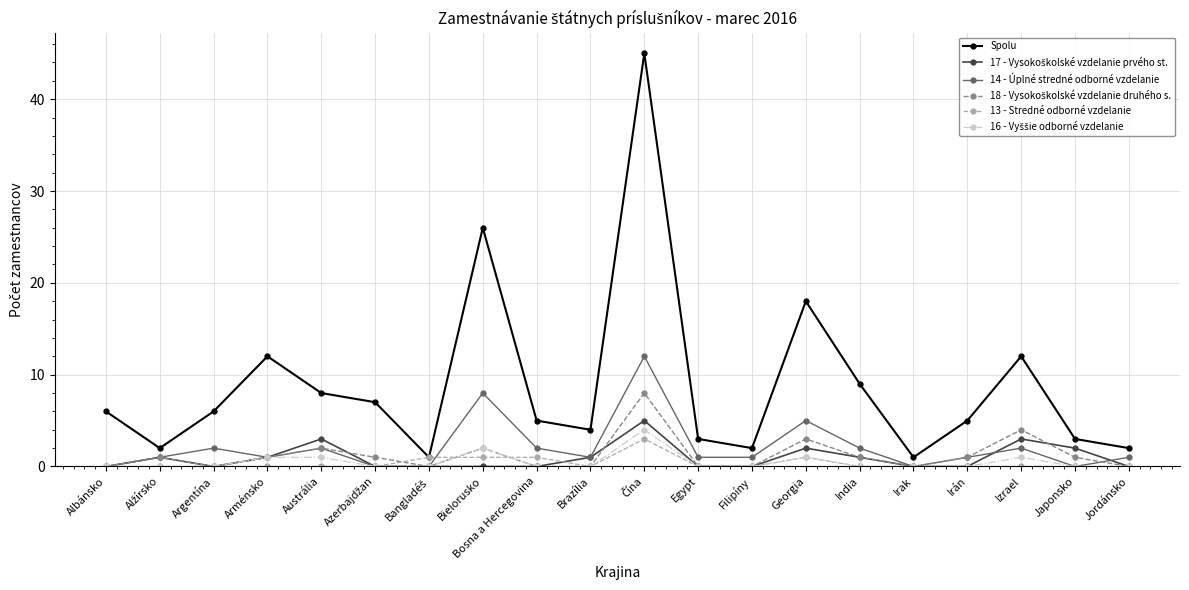

What position from the left is Jordánsko?

20